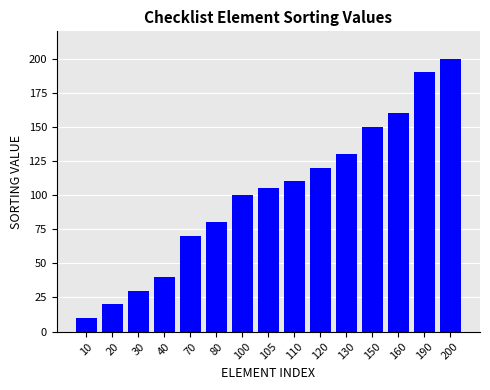

Reading left to right, what are all the values shown in this chart?

10=10	20=20	30=30	40=40	70=70	80=80	100=100	105=105	110=110	120=120	130=130	150=150	160=160	190=190	200=200